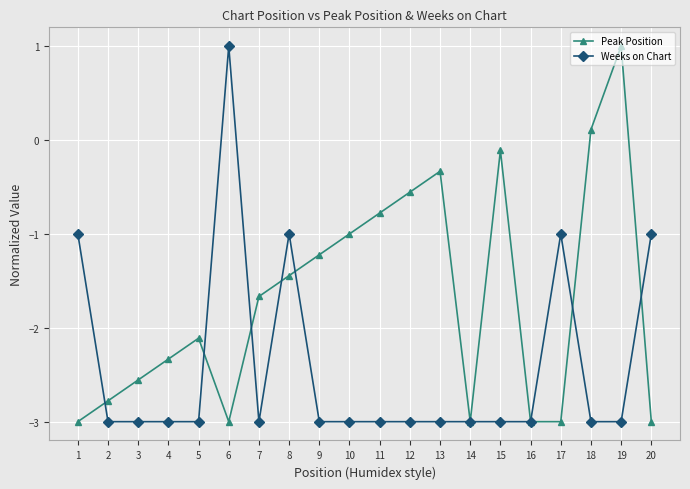

Is it true that Weeks on Chart equals -4.6 at 11?

False